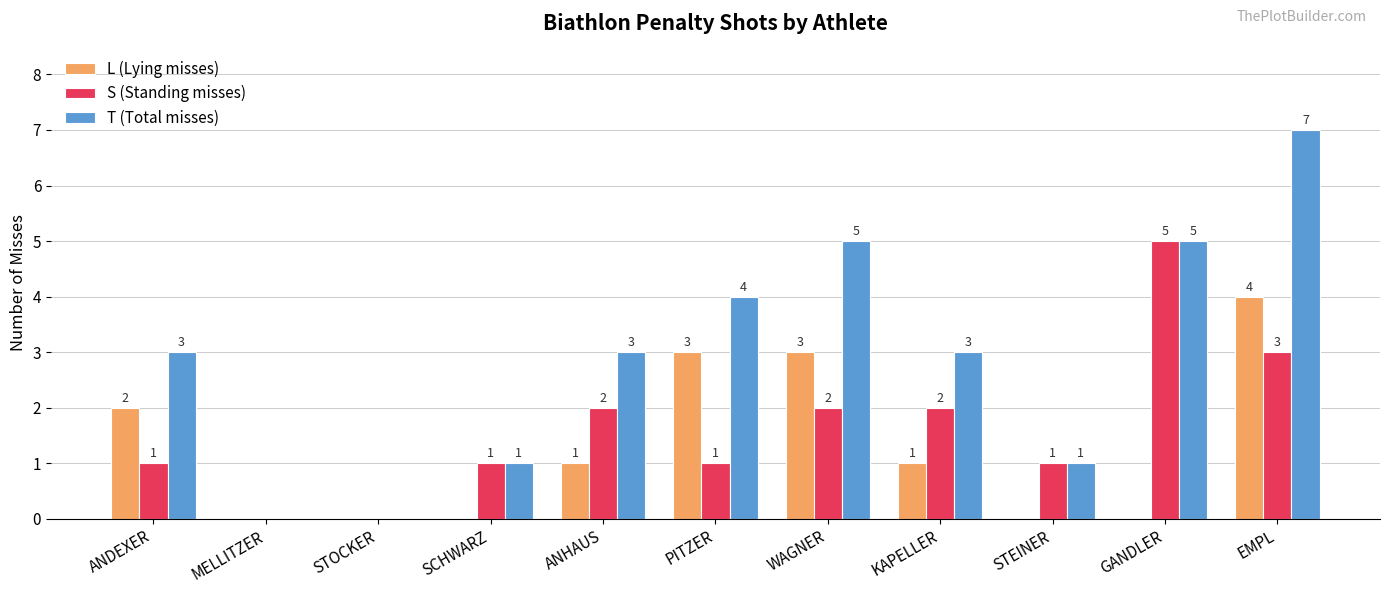

Reading right to left, transcribe all the data shown in this chart.

L (Lying misses): EMPL=4	GANDLER=0	STEINER=0	KAPELLER=1	WAGNER=3	PITZER=3	ANHAUS=1	SCHWARZ=0	STOCKER=0	MELLITZER=0	ANDEXER=2
S (Standing misses): EMPL=3	GANDLER=5	STEINER=1	KAPELLER=2	WAGNER=2	PITZER=1	ANHAUS=2	SCHWARZ=1	STOCKER=0	MELLITZER=0	ANDEXER=1
T (Total misses): EMPL=7	GANDLER=5	STEINER=1	KAPELLER=3	WAGNER=5	PITZER=4	ANHAUS=3	SCHWARZ=1	STOCKER=0	MELLITZER=0	ANDEXER=3